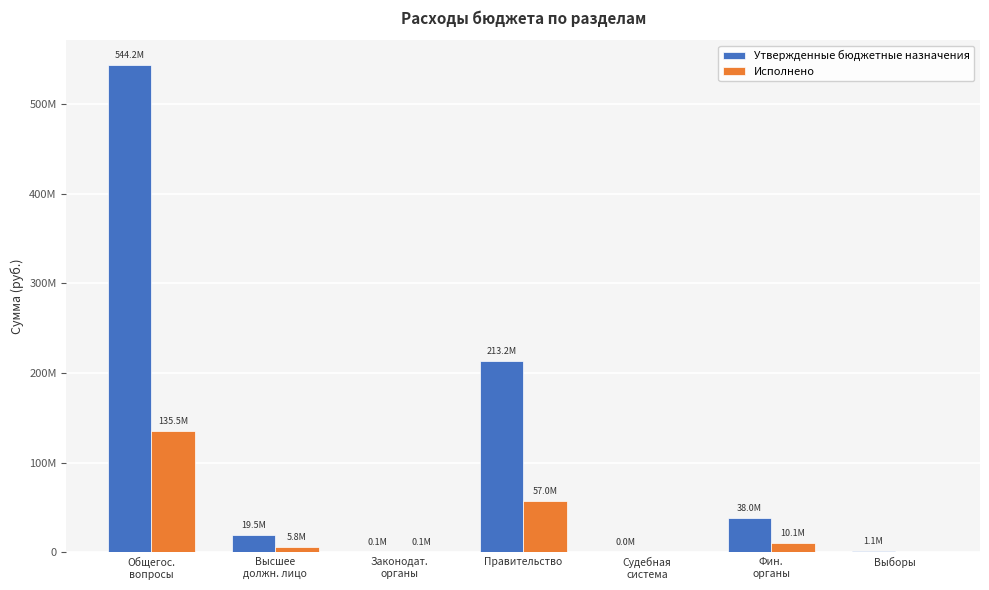

Are the bars horizontal?

No